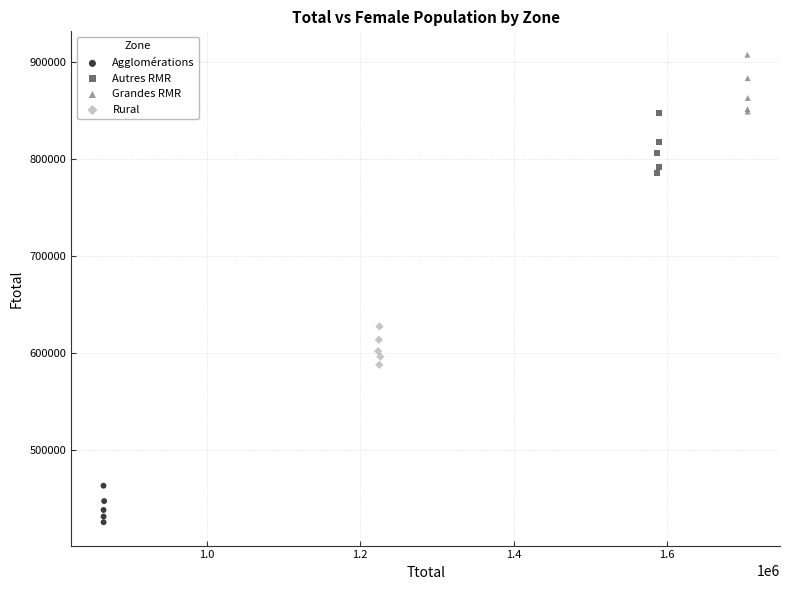

What are all the series names shown in the legend?

Agglomérations, Autres RMR, Grandes RMR, Rural